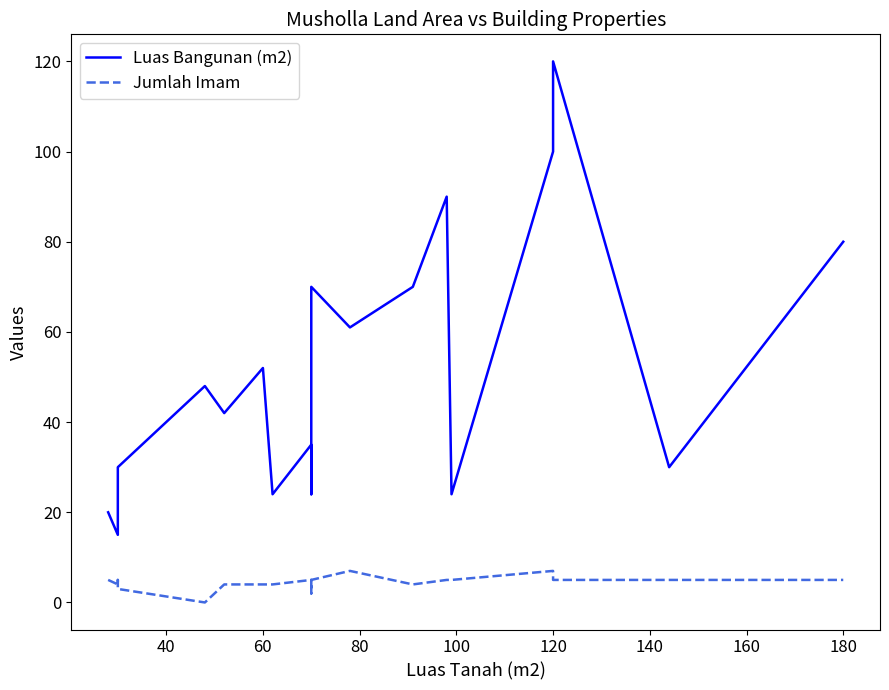

Reading right to left, extract all data points from this chart.

Luas Bangunan (m2): 80	30	120	100	24	90	70	61	70	24	35	35	24	52	42	48	30	20	15	20
Jumlah Imam: 5	5	5	7	5	5	4	7	5	2	4	5	4	4	4	0	3	5	4	5